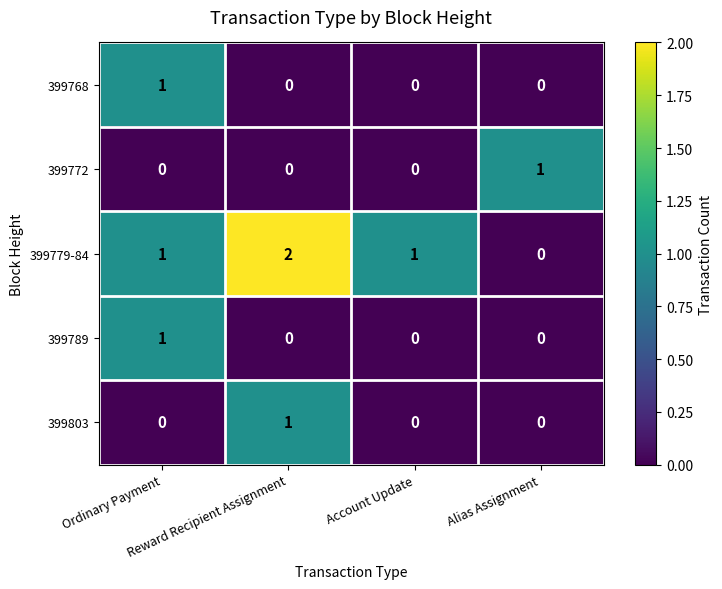

How many 399768 values are between 0 and 1?

4